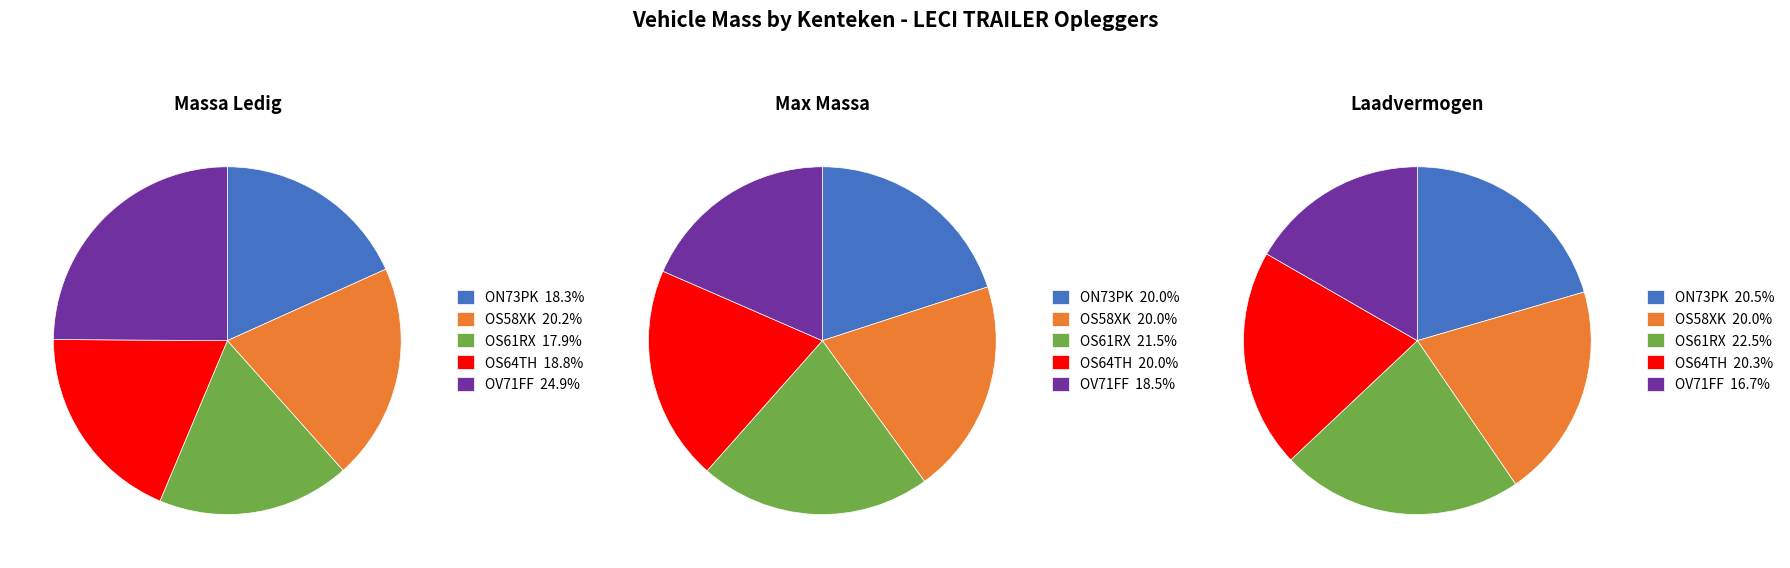

To the nearest percent, what is the difference between the largest and smallest slice percentages?

7%